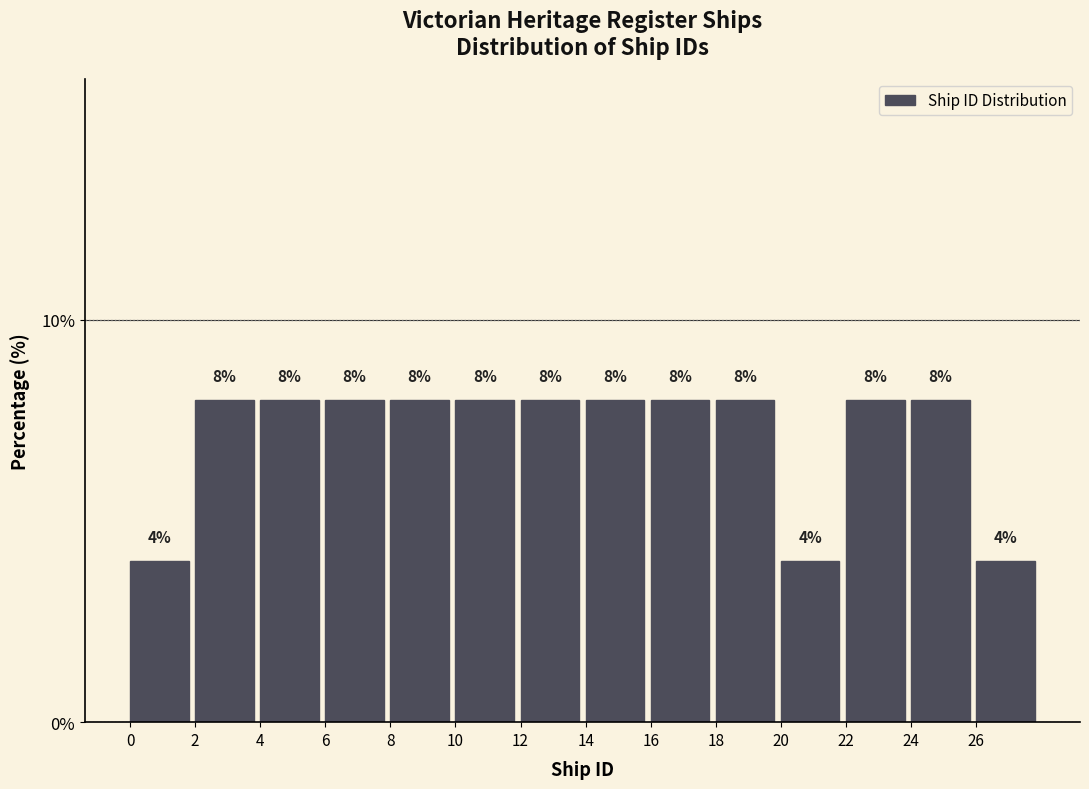

Reading left to right, list every bar in this chart as the range it spans on the x-axis followed by its height.

0 to 2: 4
2 to 4: 8
4 to 6: 8
6 to 8: 8
8 to 10: 8
10 to 12: 8
12 to 14: 8
14 to 16: 8
16 to 18: 8
18 to 20: 8
20 to 22: 4
22 to 24: 8
24 to 26: 8
26 to 28: 4